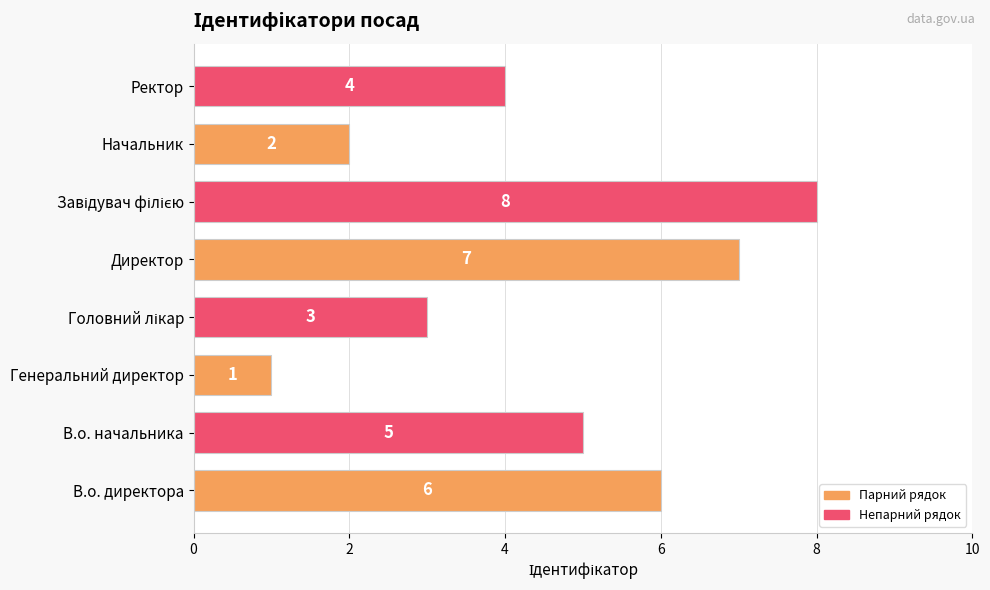

What is the difference between the second highest and second lowest values?

5